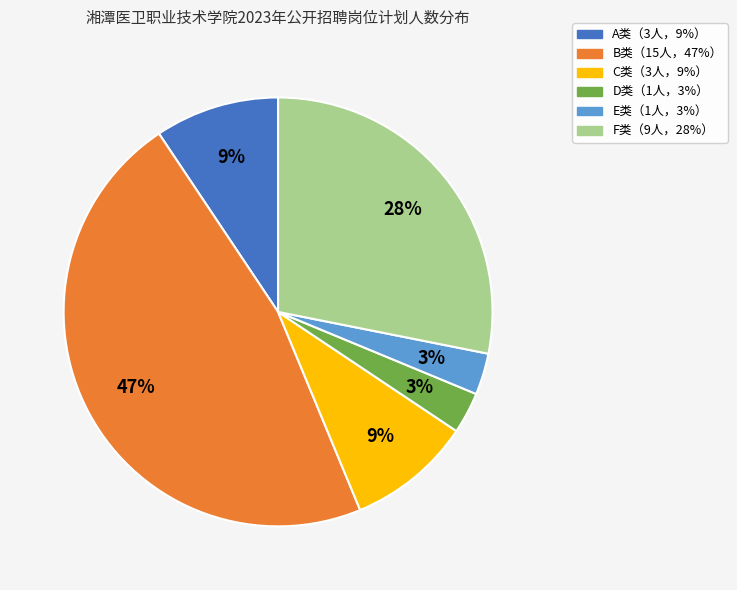

To the nearest percent, what is the average slice percentage?

17%